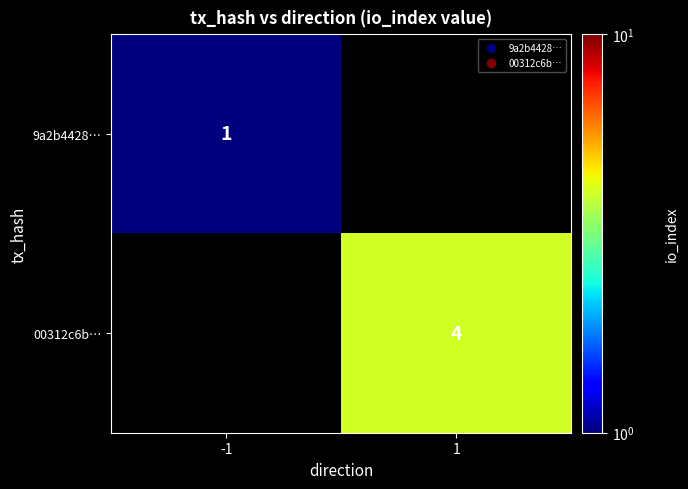

Count the number of data series in this chart.

2